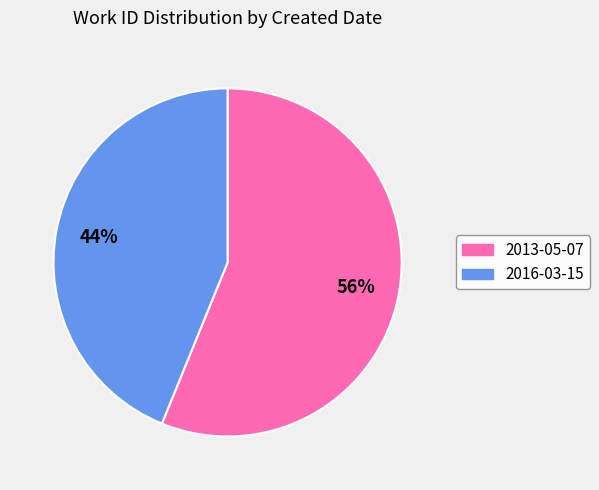

Which has a higher value, 2013-05-07 or 2016-03-15?

2013-05-07